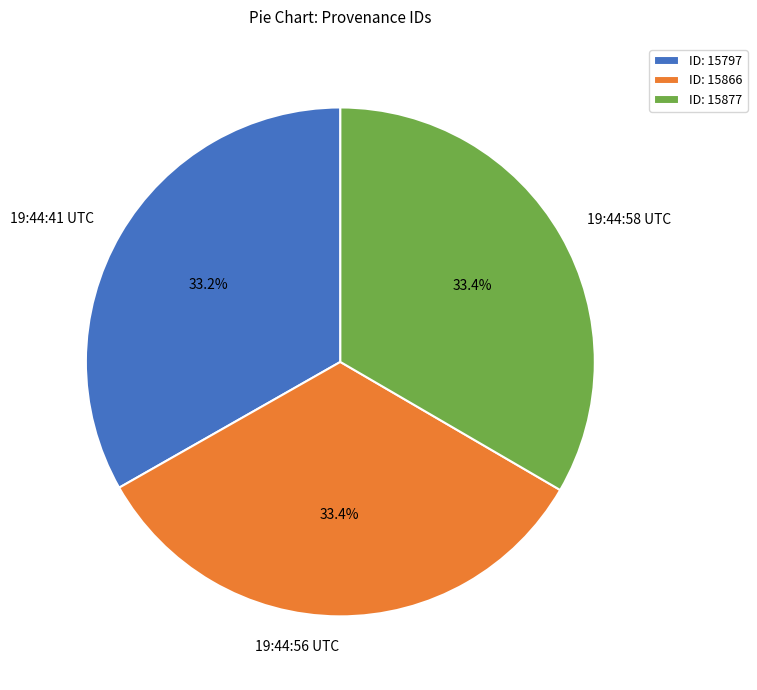

What is the ratio of the value at 19:44:41 UTC to the value at 19:44:56 UTC?

1.0